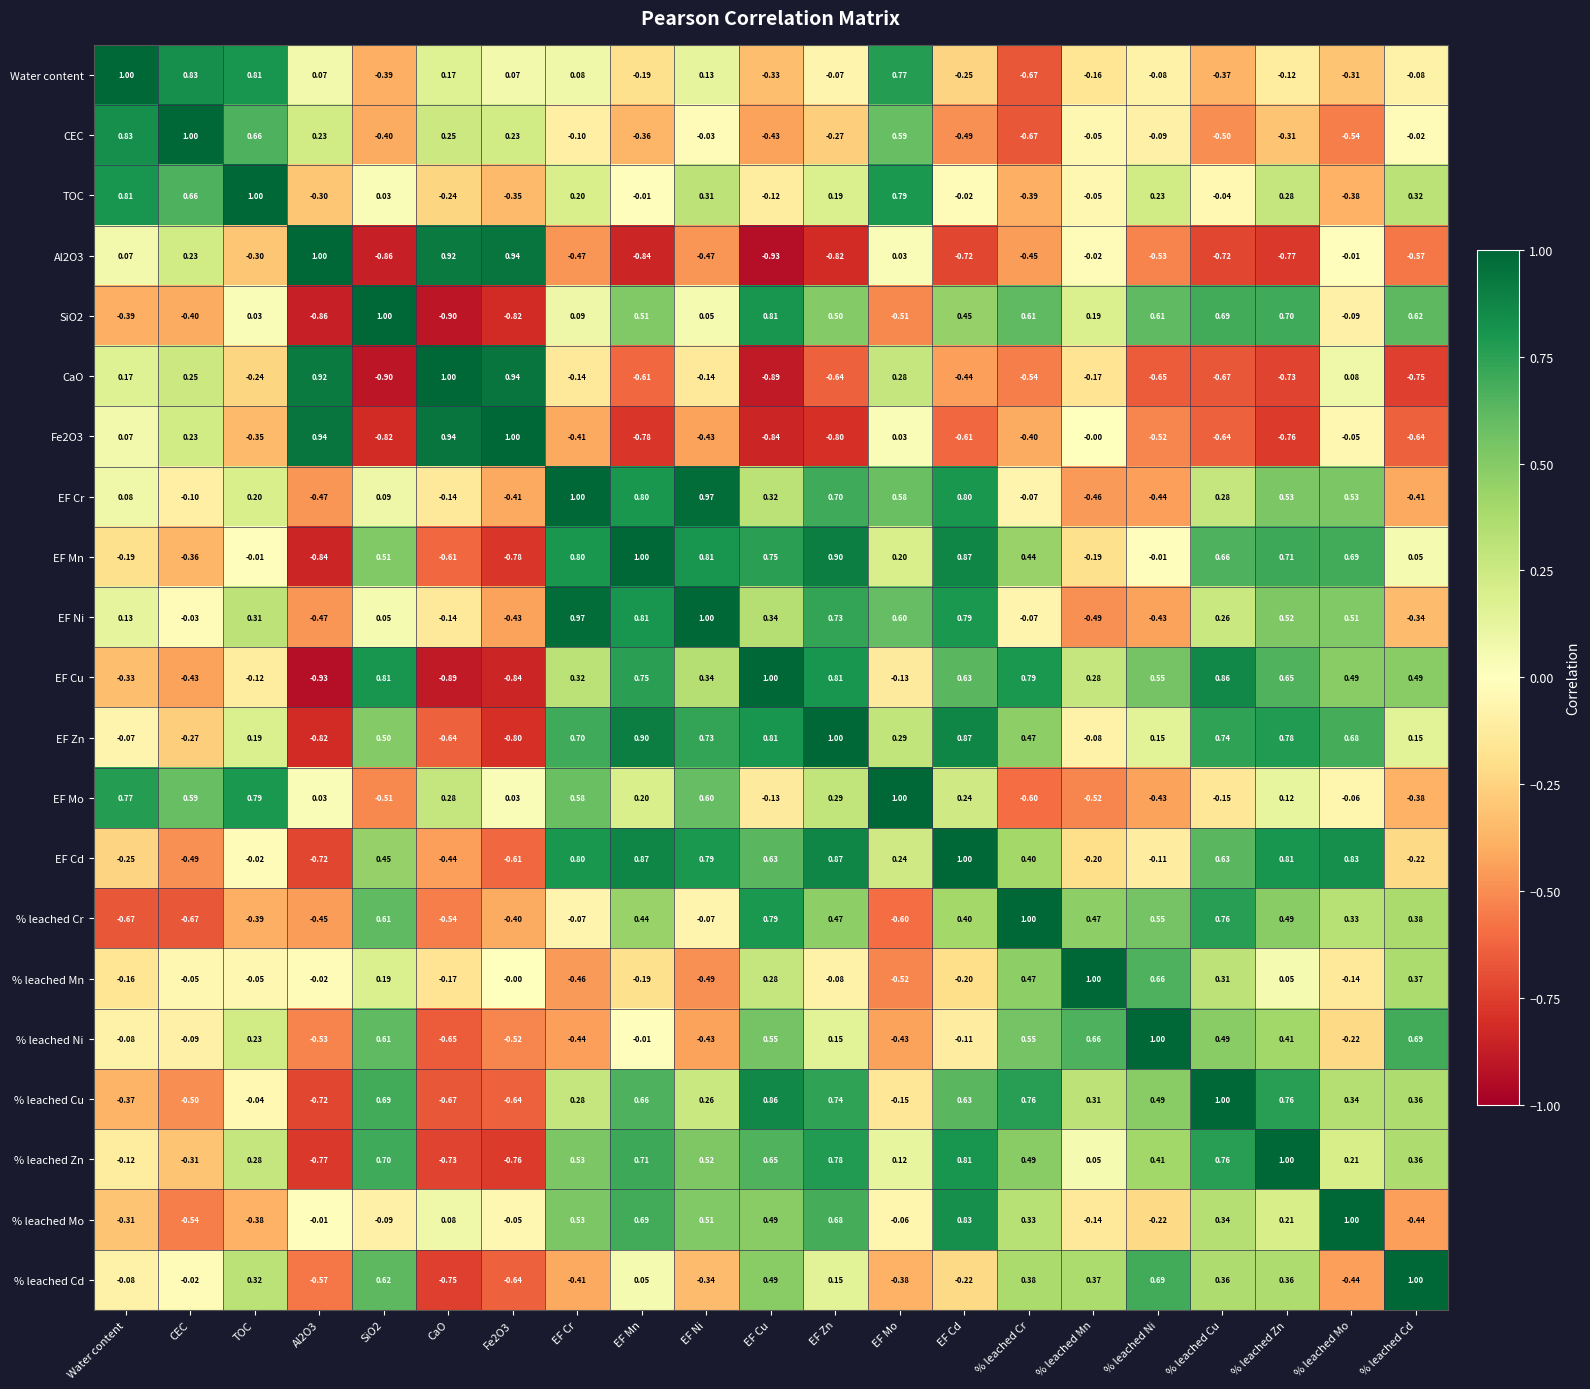

What is the total value across all series at % leached Mn?

0.8